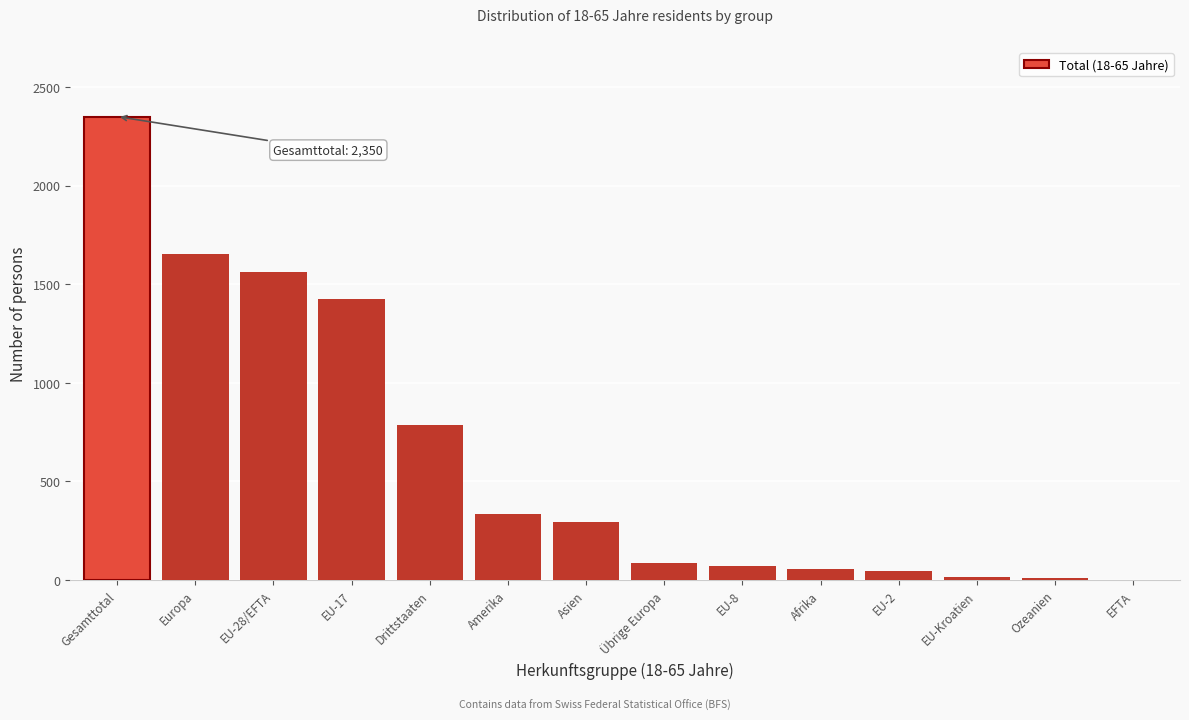

At which label is the value closest to 1175?

EU-17